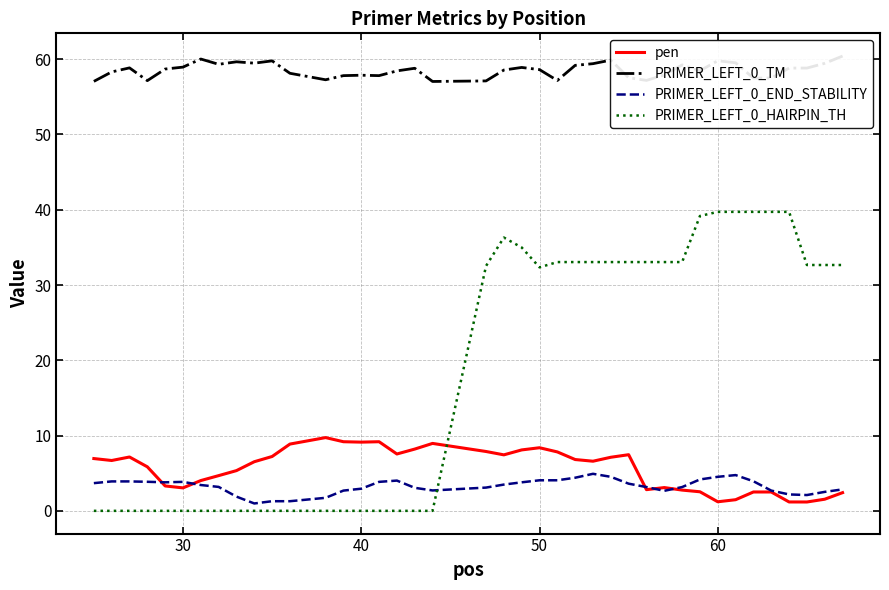

What are all the series names shown in the legend?

pen, PRIMER_LEFT_0_TM, PRIMER_LEFT_0_END_STABILITY, PRIMER_LEFT_0_HAIRPIN_TH